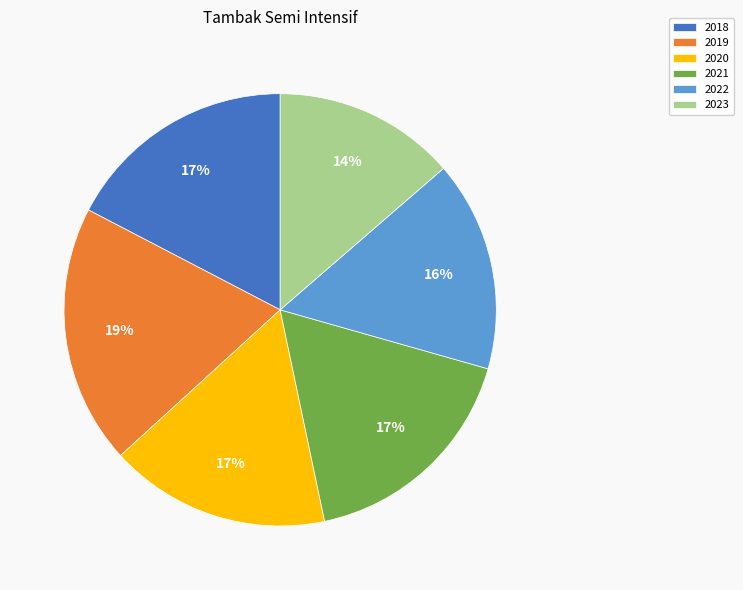

Is 2022 the majority of the pie?

No